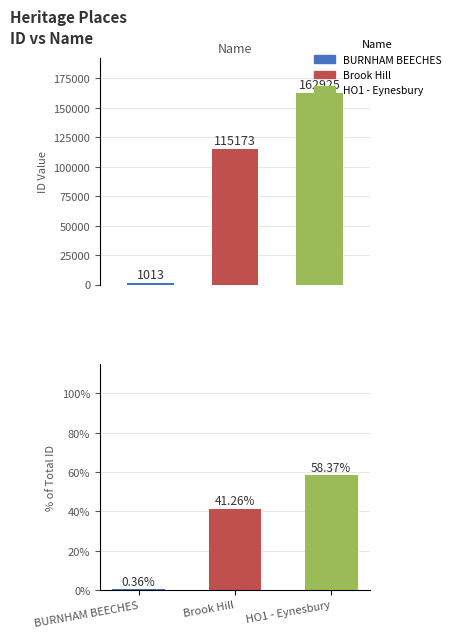

The chart shows a value of 115173 at Brook Hill. True or false?

True